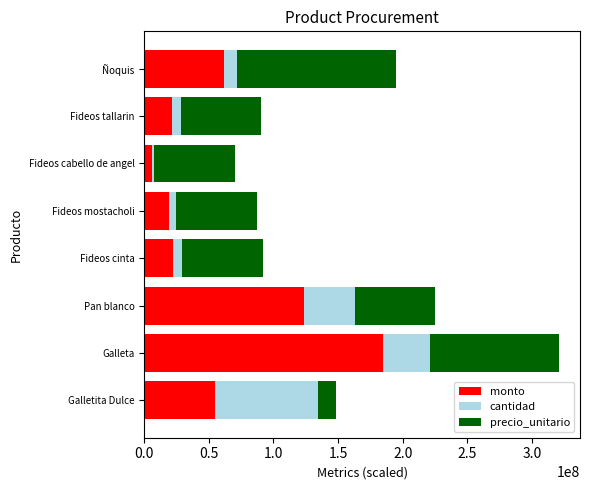

What are all the series names shown in the legend?

monto, cantidad, precio_unitario